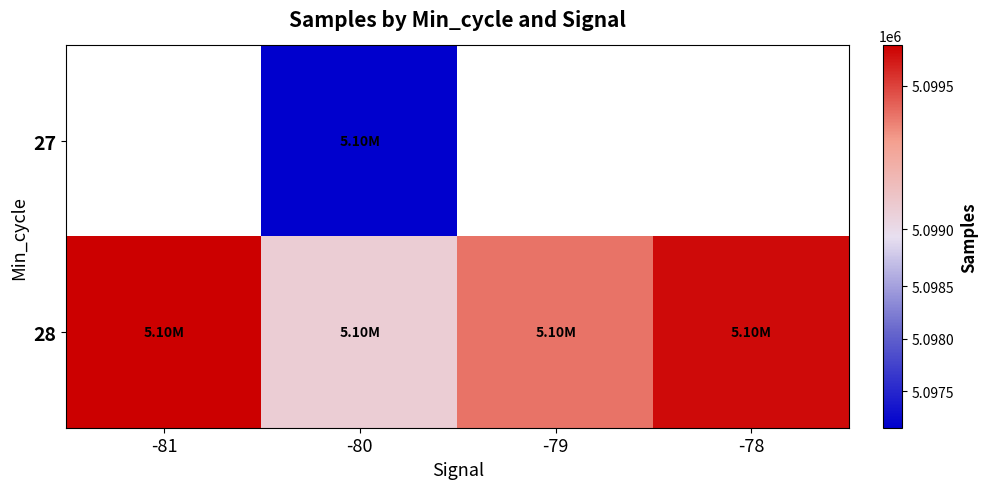

Which category has the highest value in the 28 series?

-81